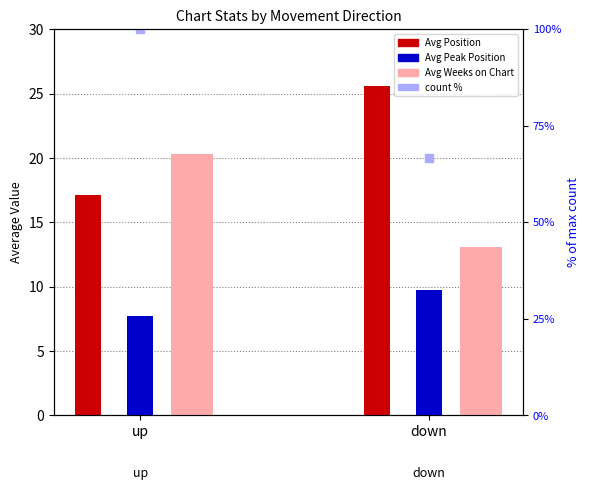

Which series has the largest total across all categories?

count %